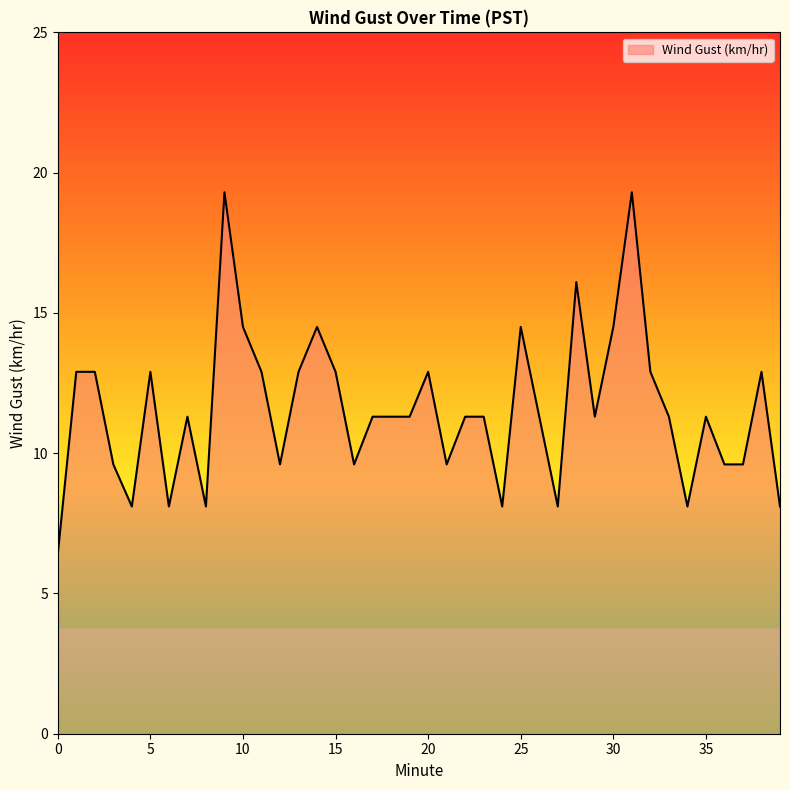

What is the smallest value displayed?

6.4